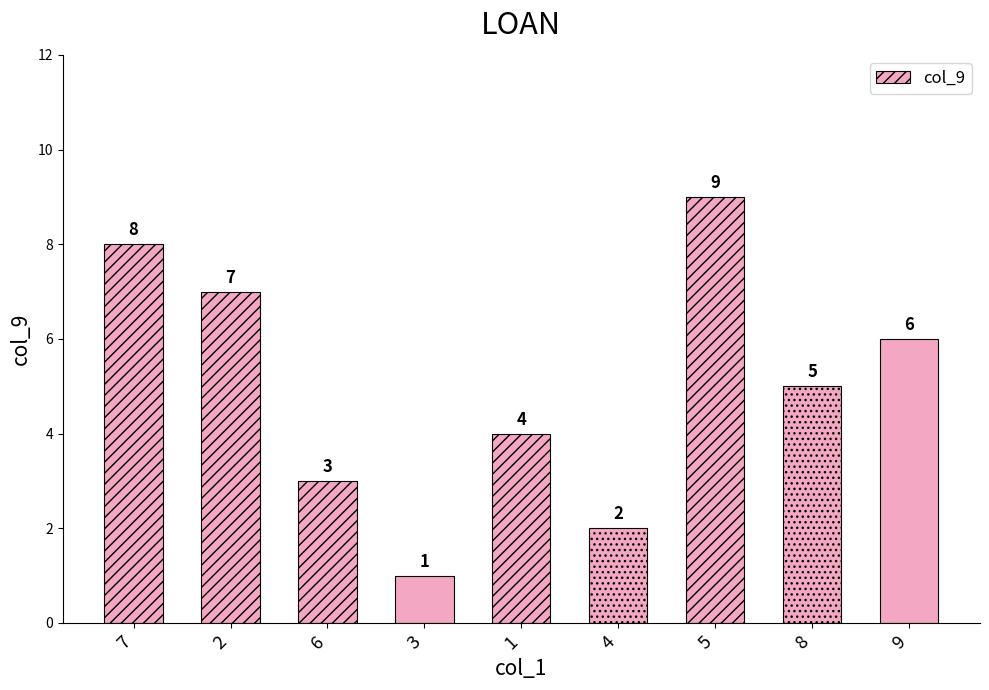

What position from the right is 6?

7